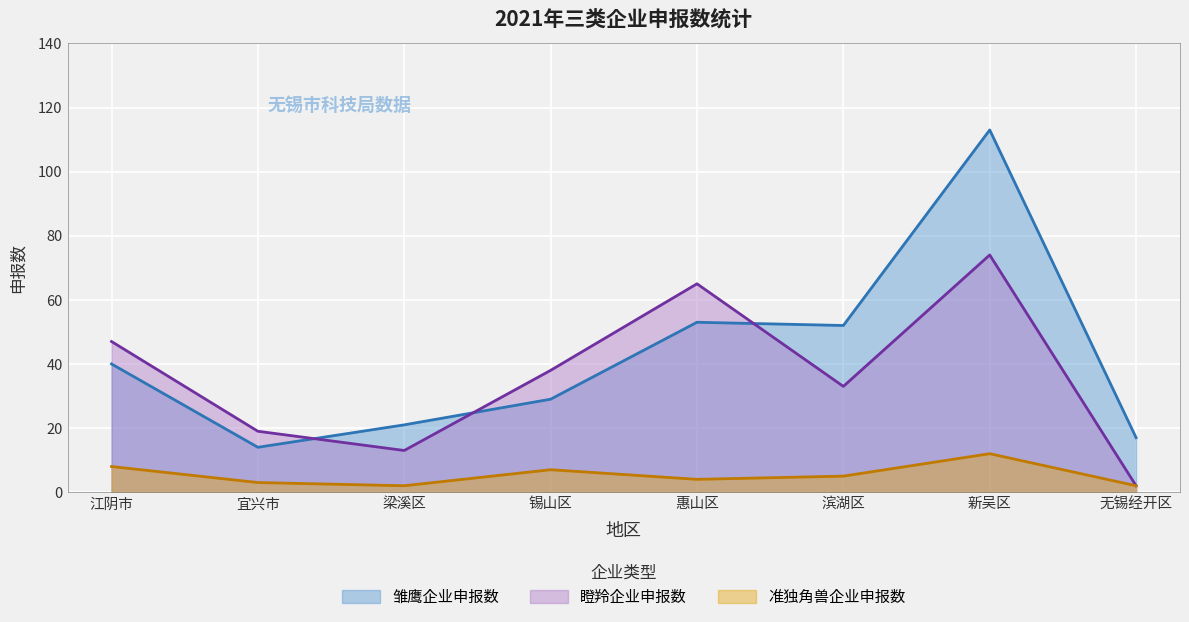

What is the label of the 7th point from the right?

宜兴市